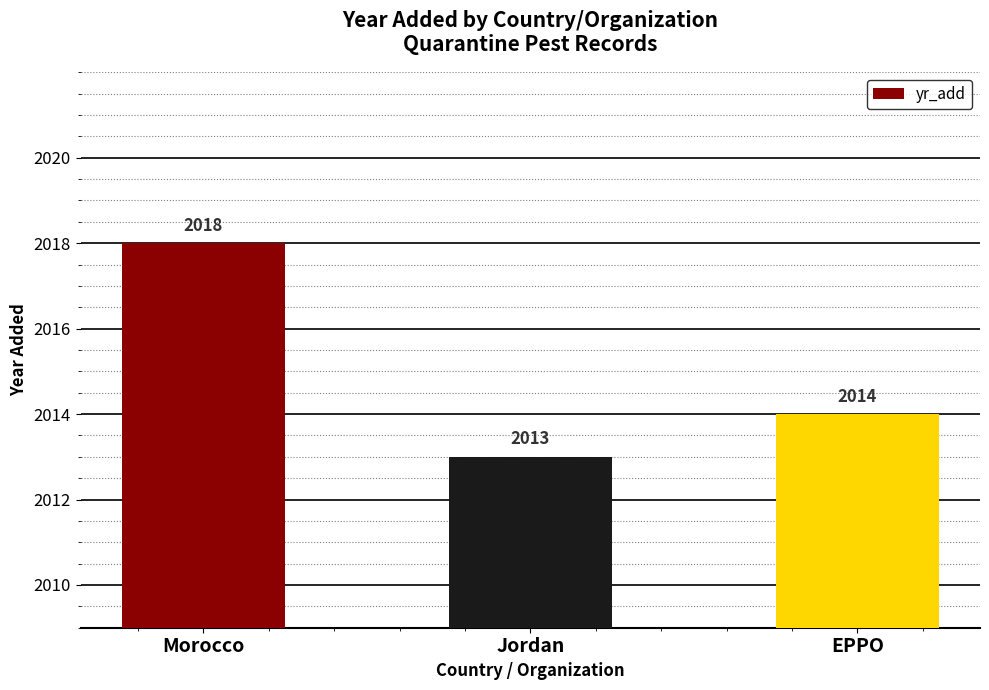

The chart shows a value of 2697 at Morocco. True or false?

False